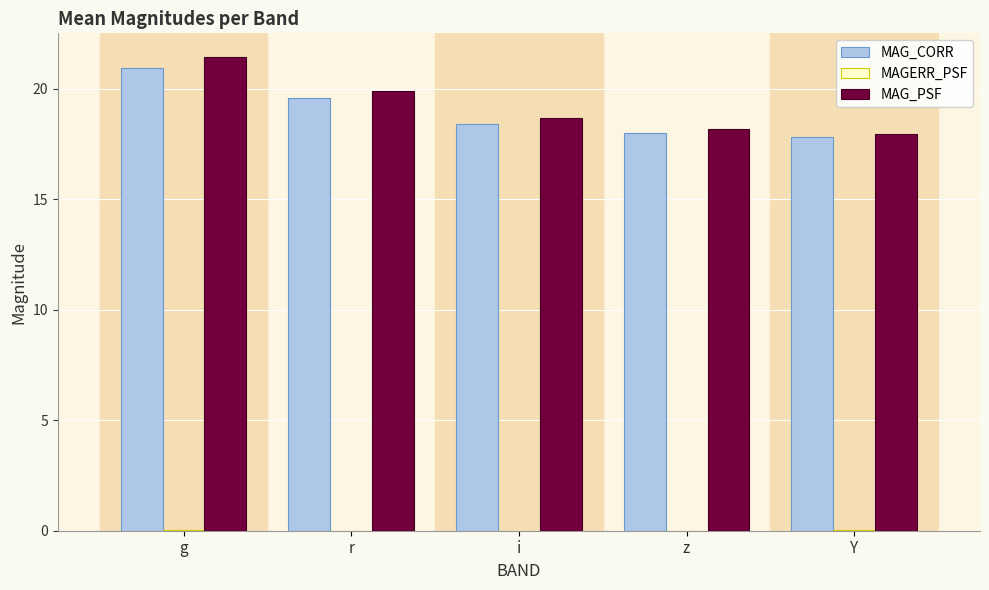

At which label does MAG_PSF reach its peak?

g